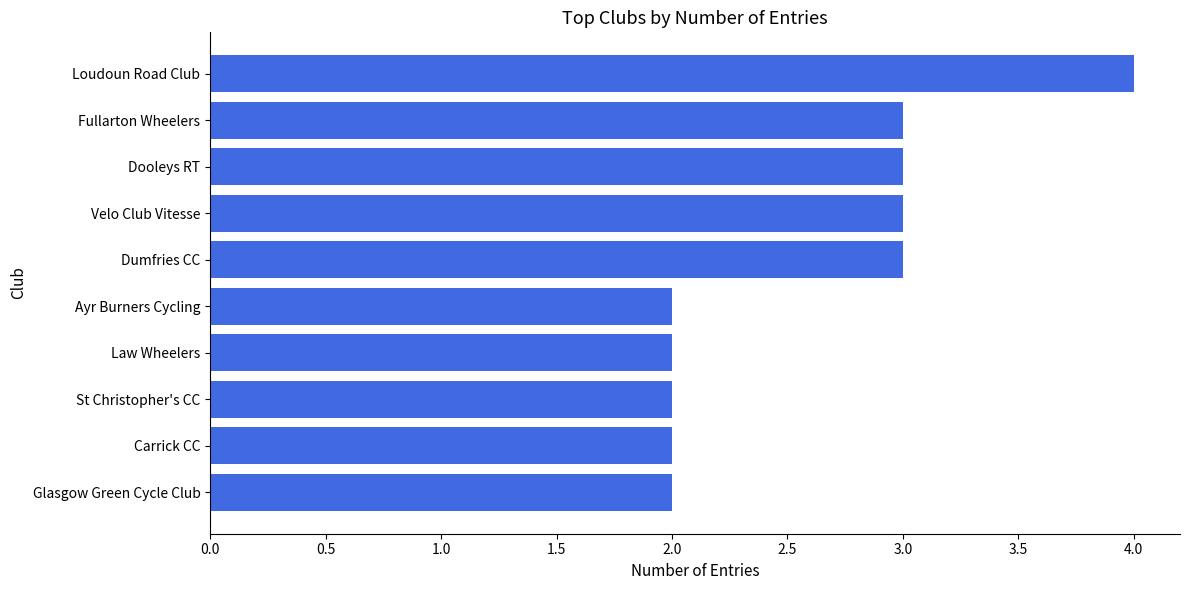

The value at Carrick CC is 2. True or false?

True